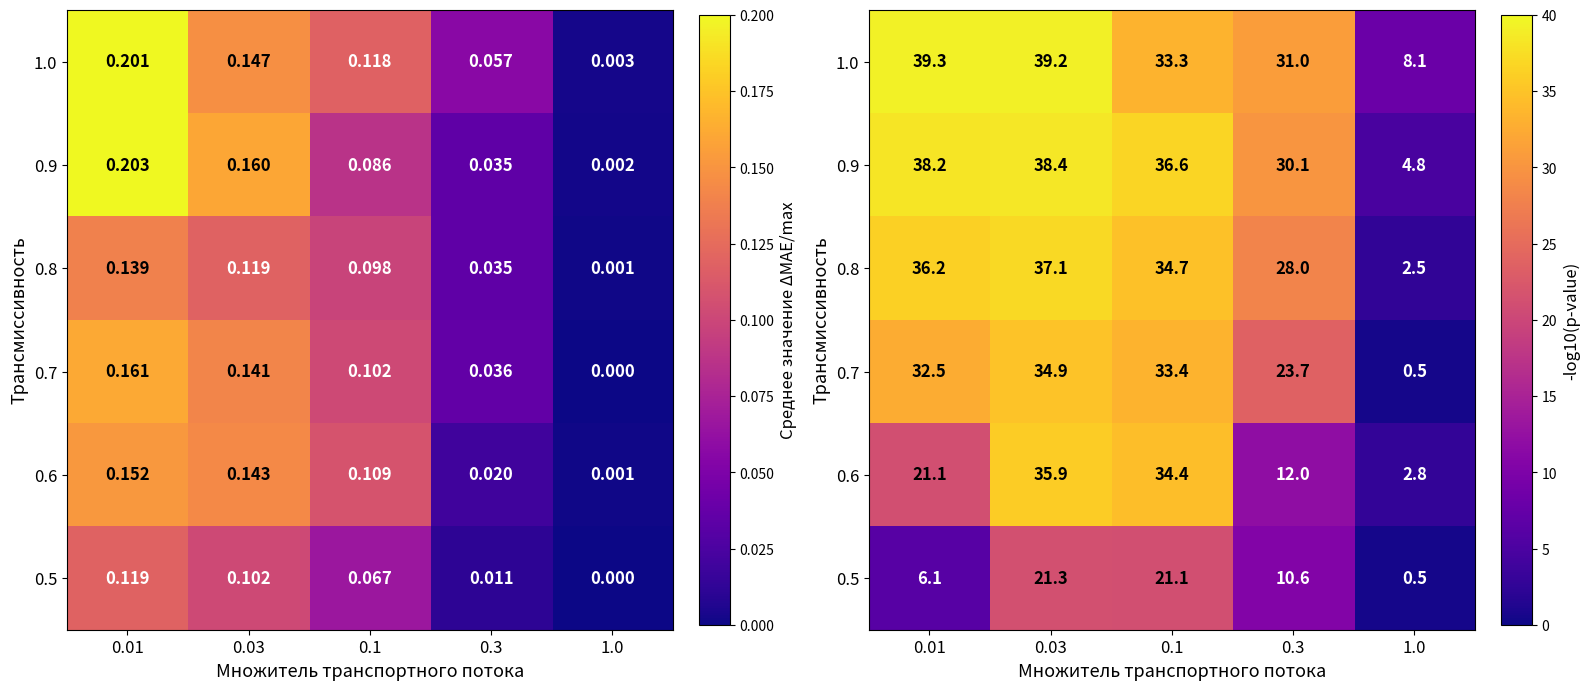

What is the sum of the 0.9 values at 1.0 and 0.3?

34.9